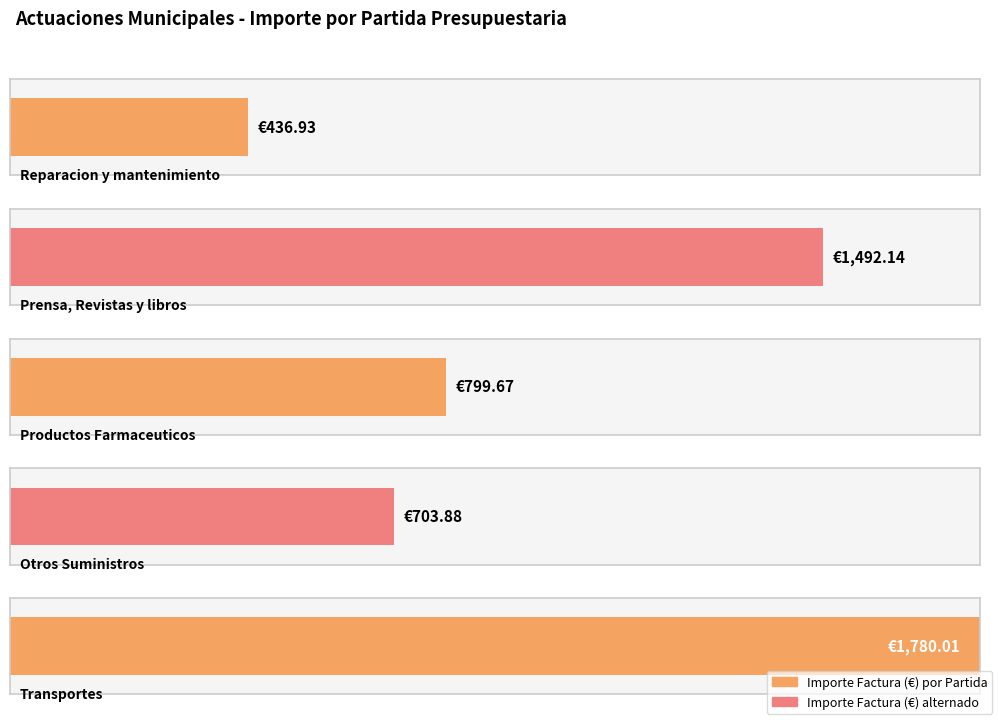

Rank the categories by value from highest to lowest.

Transportes, Prensa, Revistas
y libros, Productos
Farmaceuticos, Otros
Suministros, Reparacion y
mantenimiento